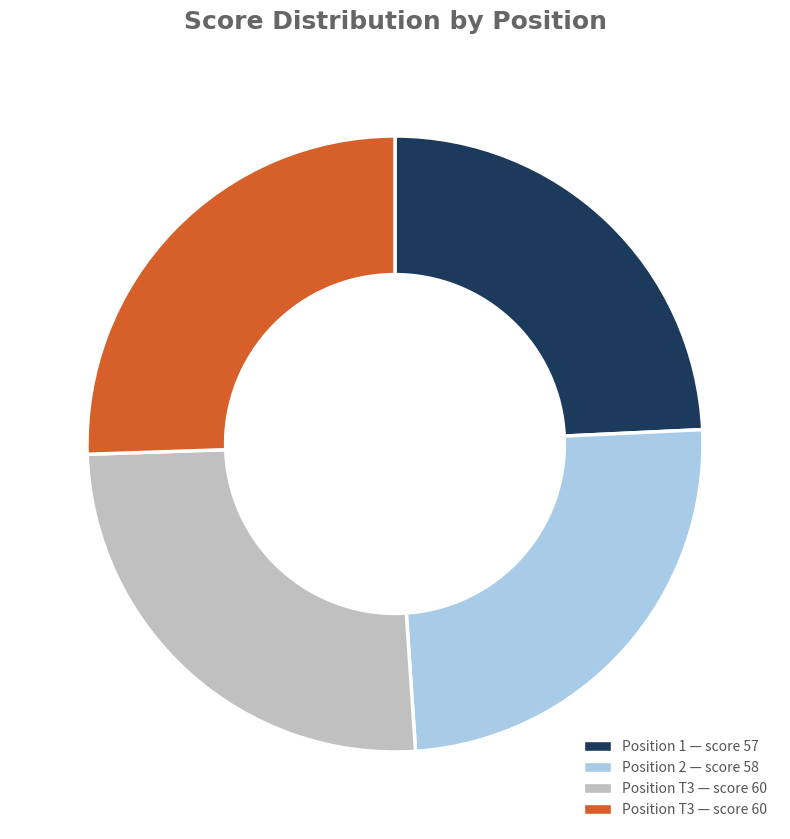

Is there any slice that represents more than half of the pie?

No